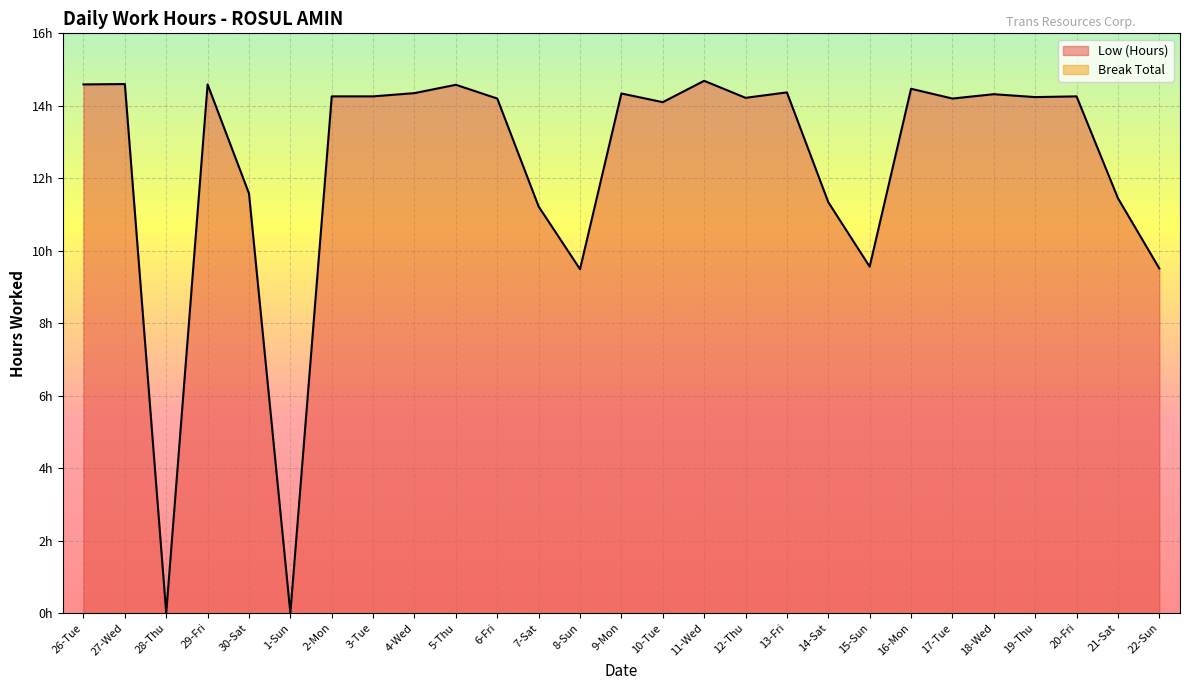

Where does the data first go above 14?

26-Tue